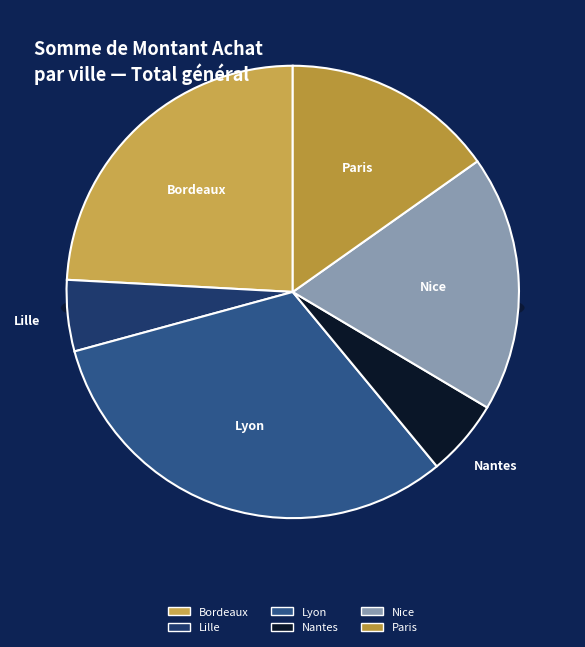

What is the ratio of the value at Lille to the value at Paris?

0.3